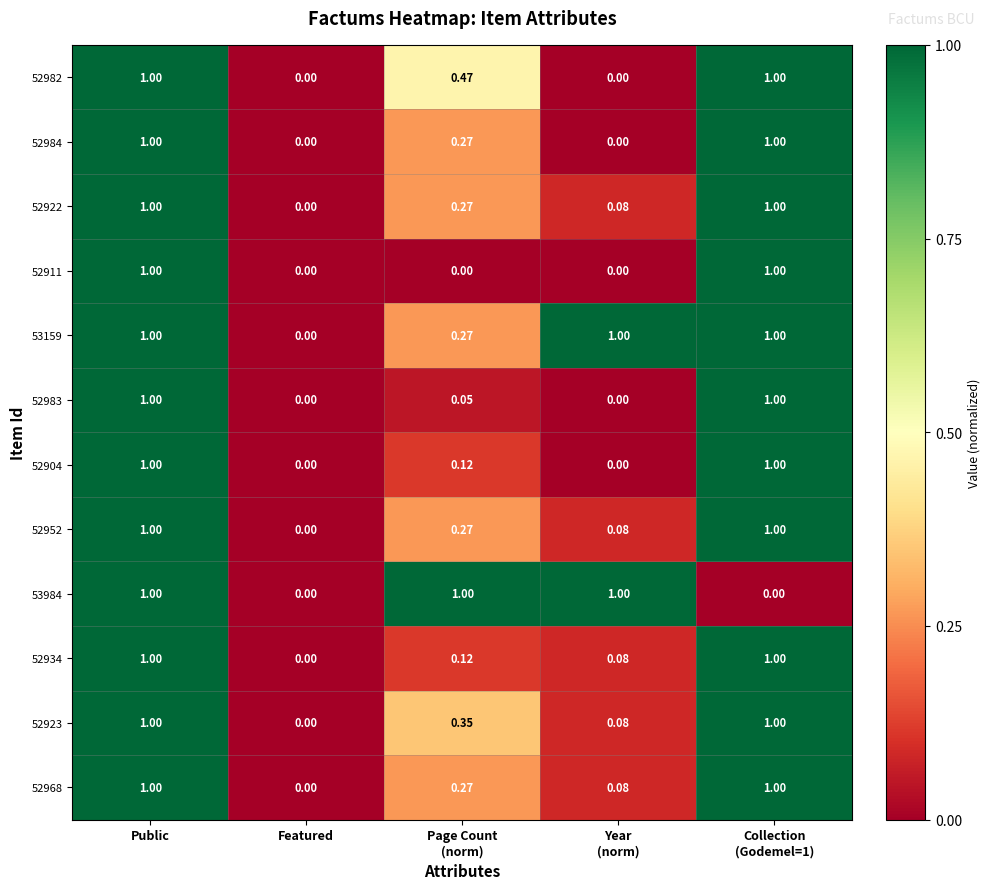

At which label is 52922 closest to 0?

Featured